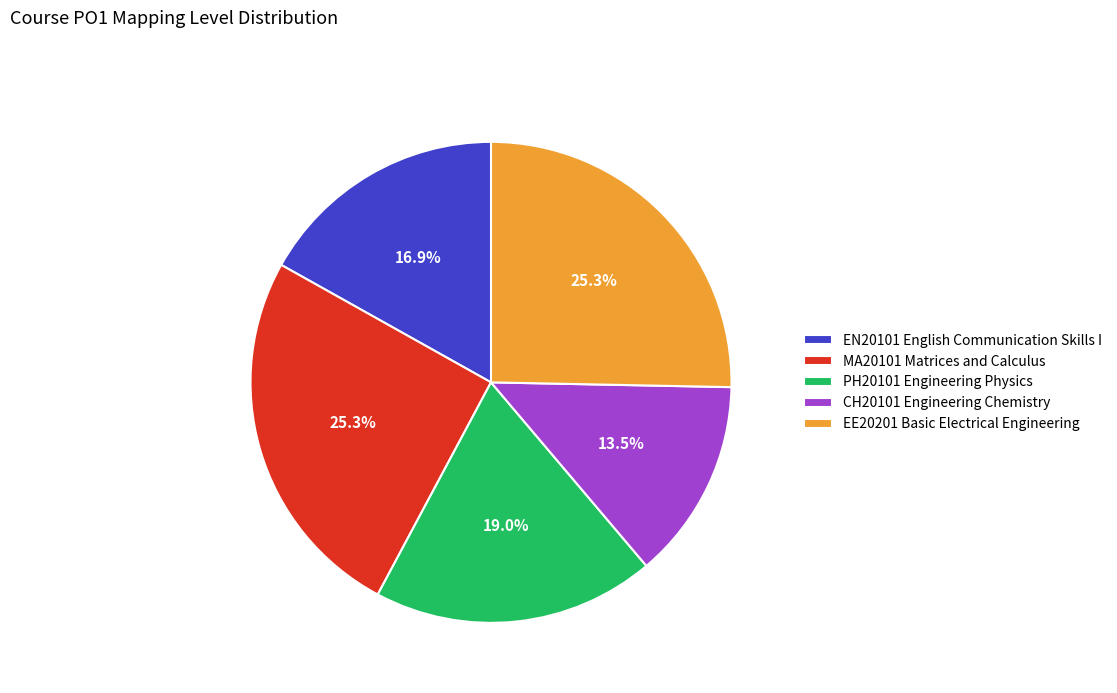

What percentage is the MA20101 Matrices and Calculus slice, to the nearest percent?

25%